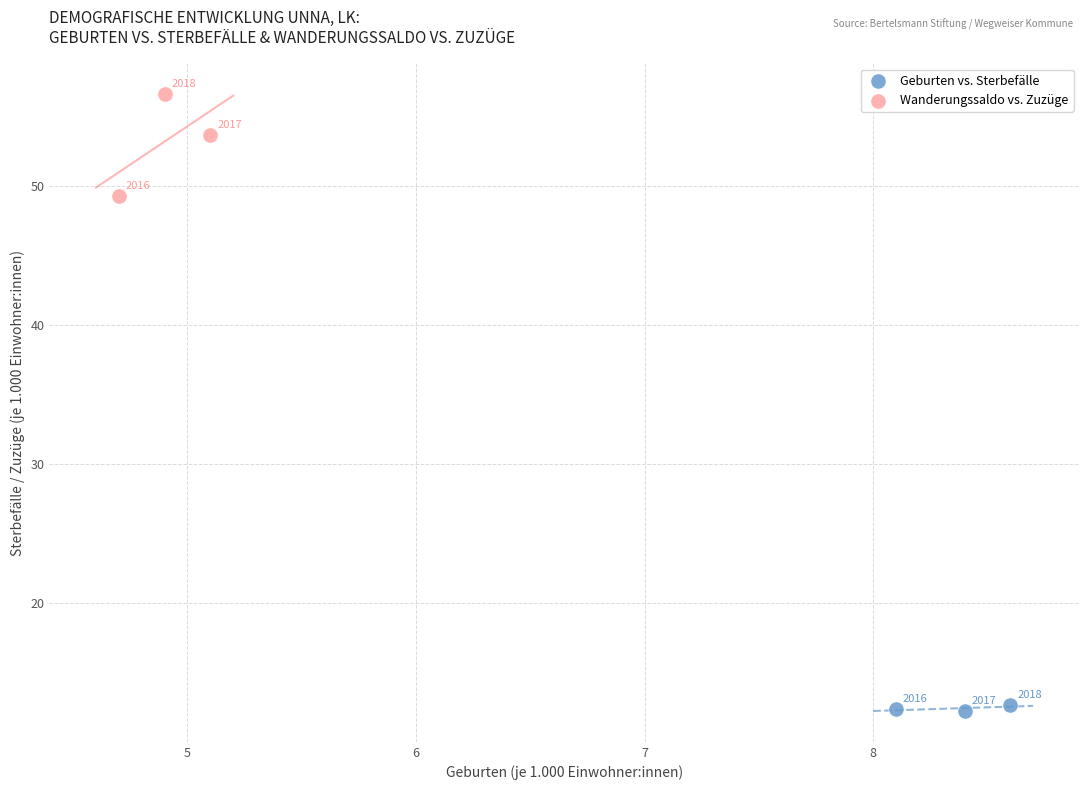

Which series reaches the minimum Y coordinate?

Geburten vs. Sterbefälle